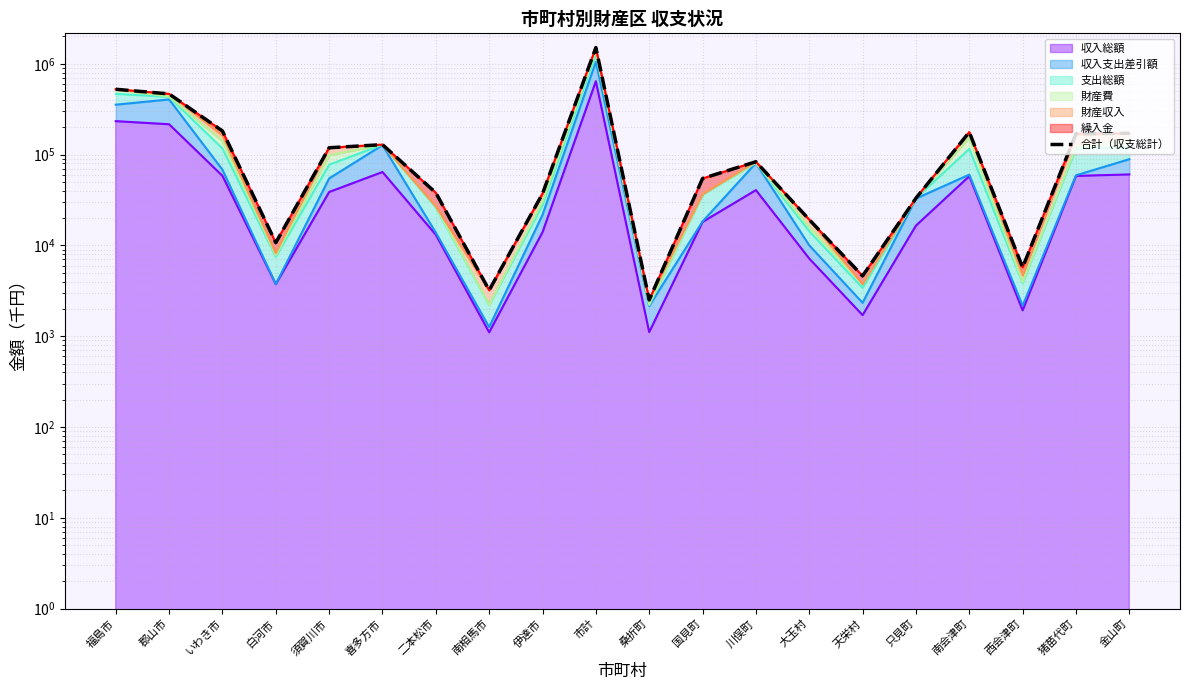

Does the chart display data point markers on the line(s)?

No